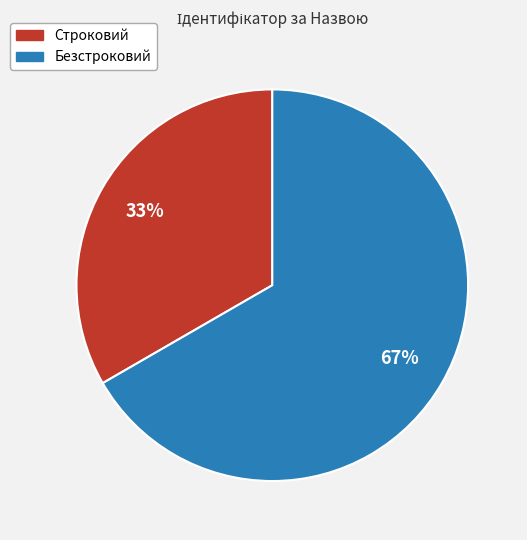

What percentage is the Безстроковий slice, to the nearest percent?

67%